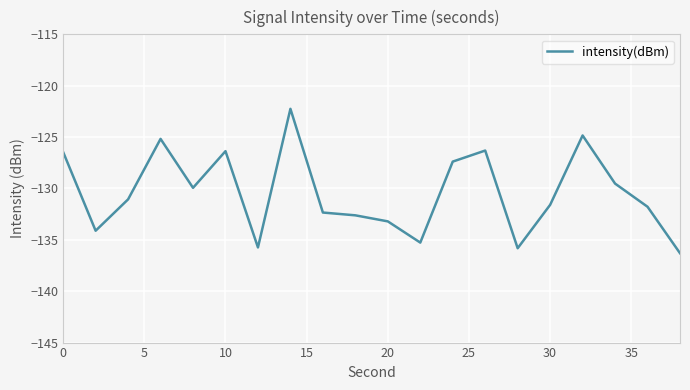

What is the smallest value displayed?

-136.3